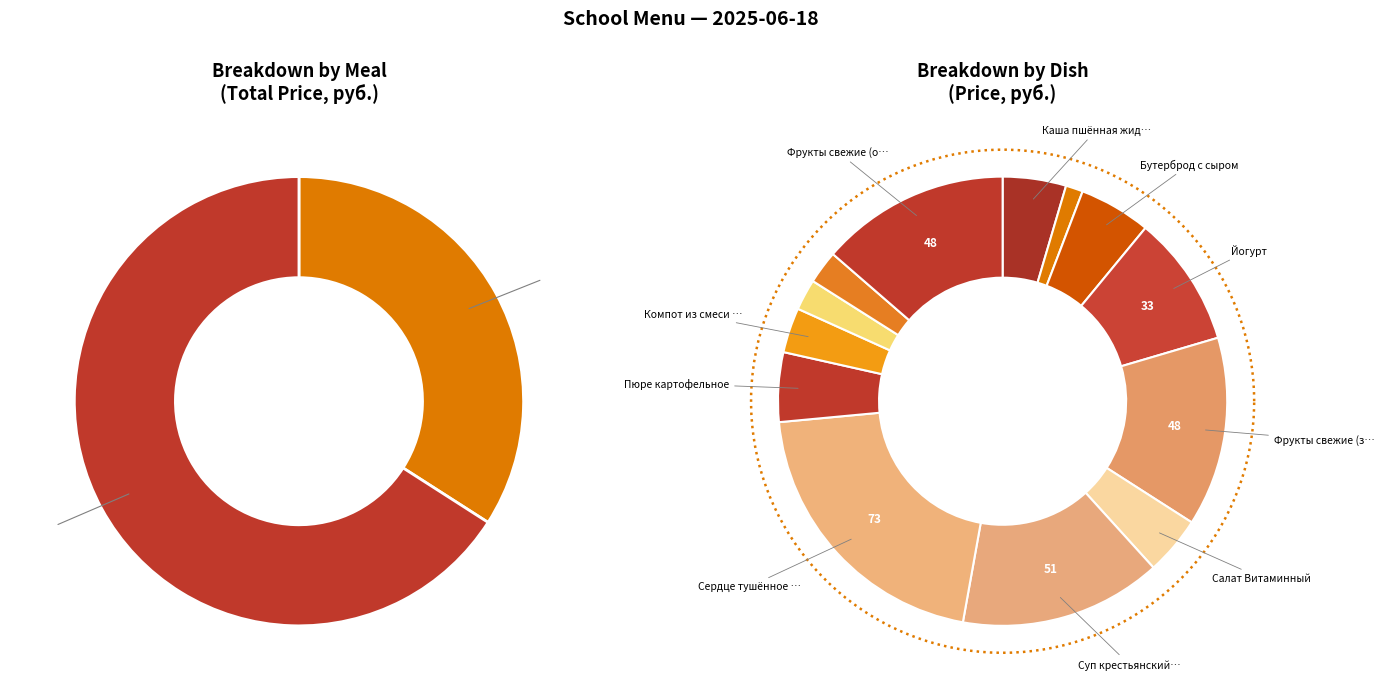

To the nearest percent, what is the average slice percentage?

8%